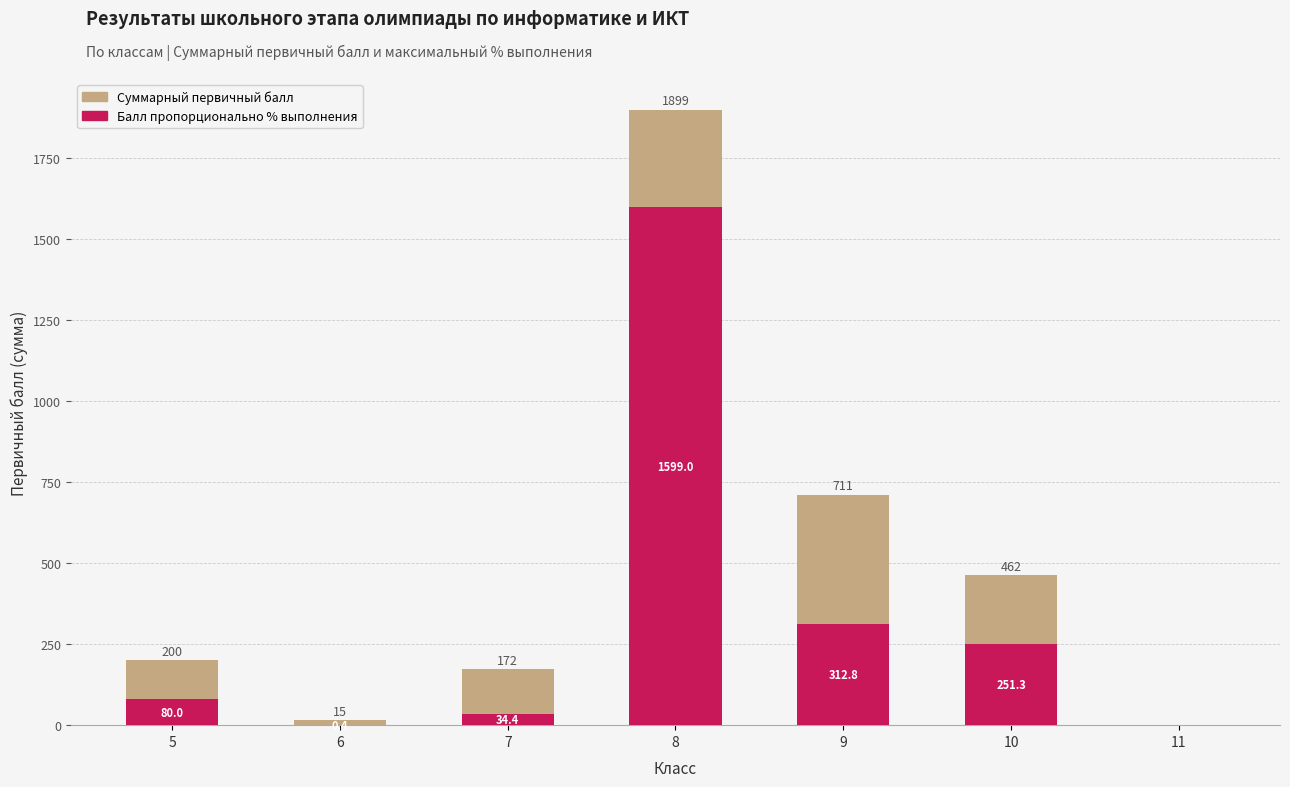

How many groups of bars are there?

7